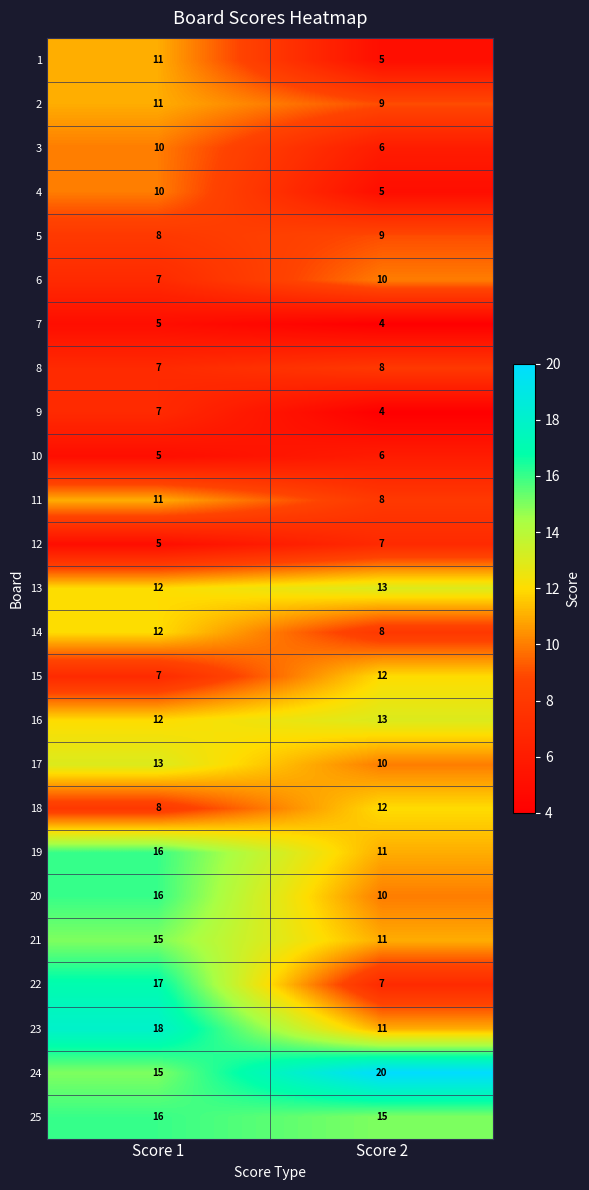

What is the lowest value of the 15 series?

7